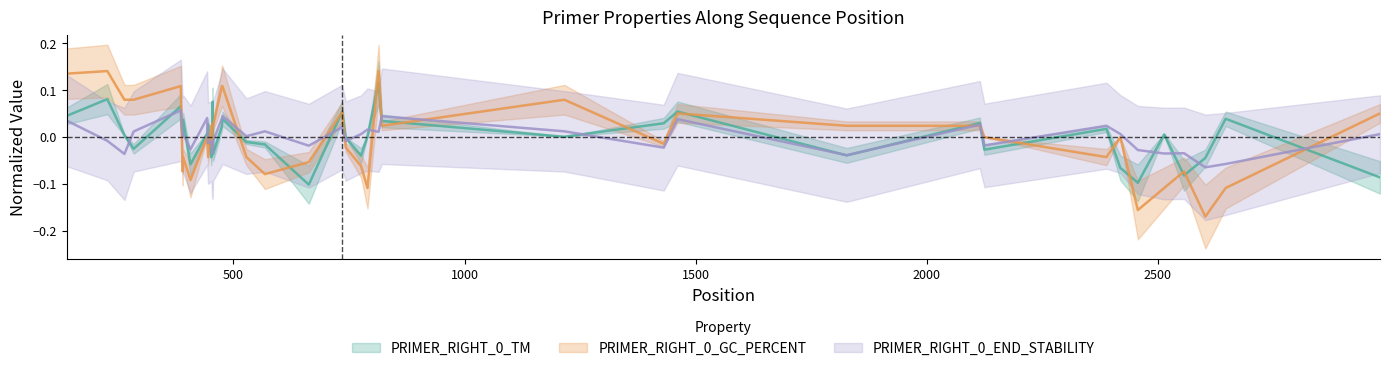

List the series in order of their peak value, lowest first.

PRIMER_RIGHT_0_END_STABILITY, PRIMER_RIGHT_0_TM, PRIMER_RIGHT_0_GC_PERCENT